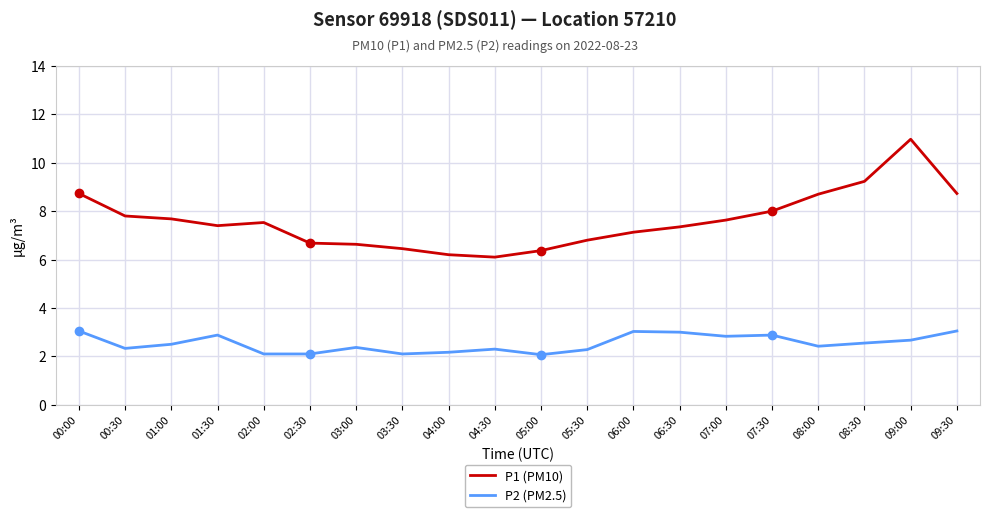

Between 00:00 and 05:30, which series saw the biggest shift?

P1 (PM10)